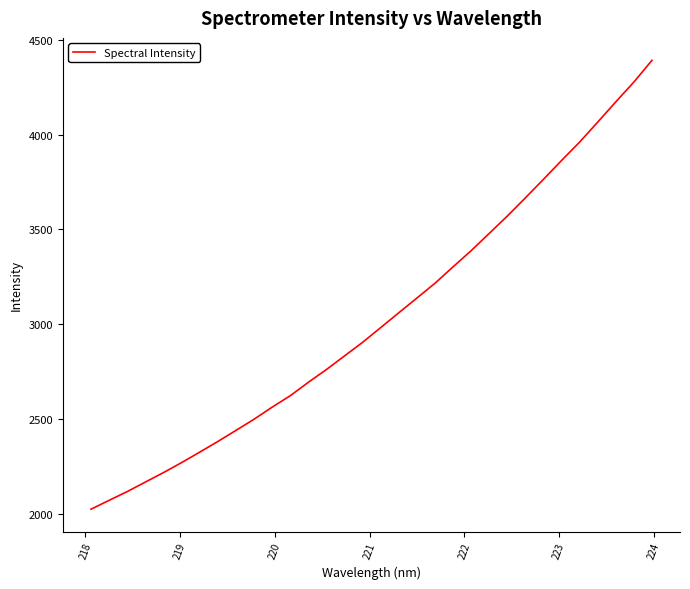

What is the smallest value displayed?

2025.4